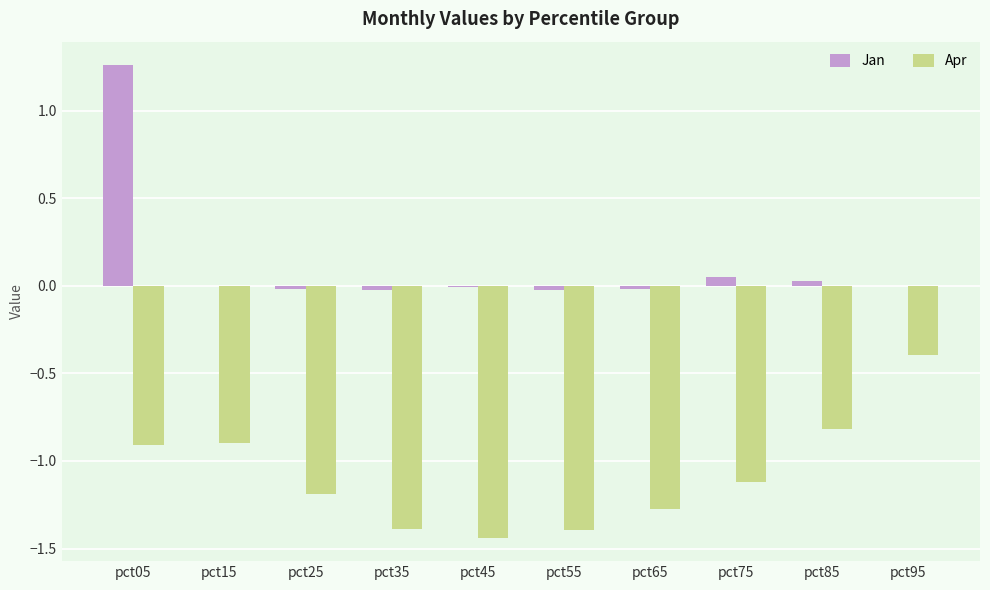

True or false: Apr has a value of -0.8 at pct75.

False